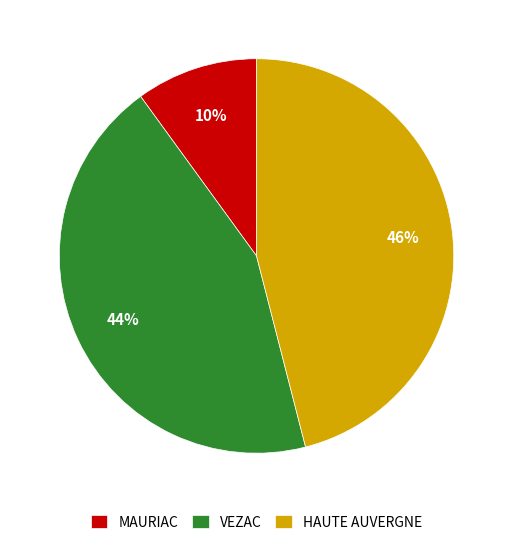

The VEZAC slice represents 35% of the pie. True or false?

False